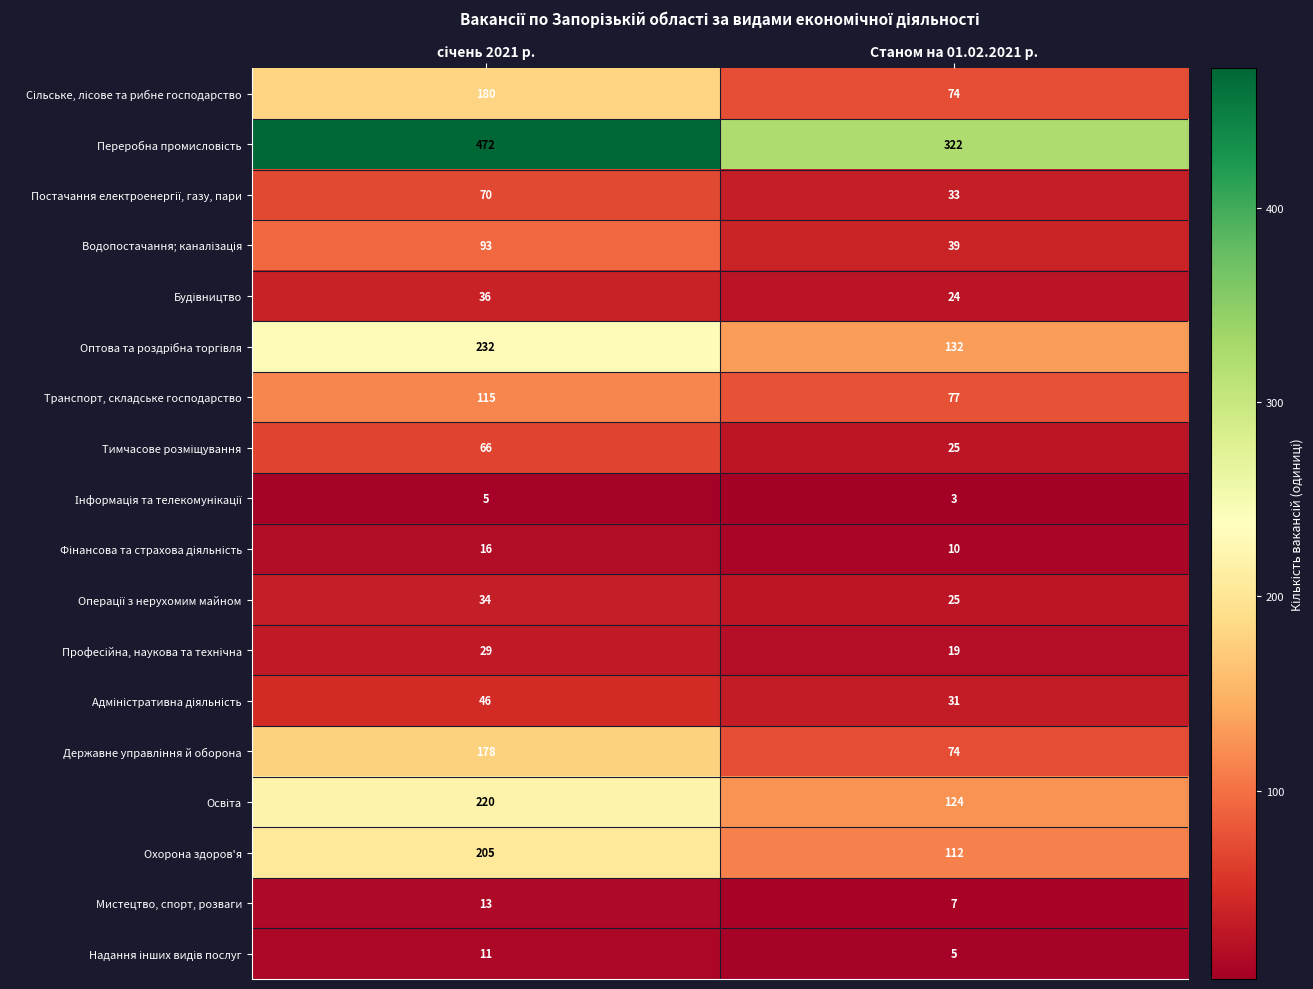

At which category does the chart reach its minimum across all series?

Станом на 01.02.2021 р.